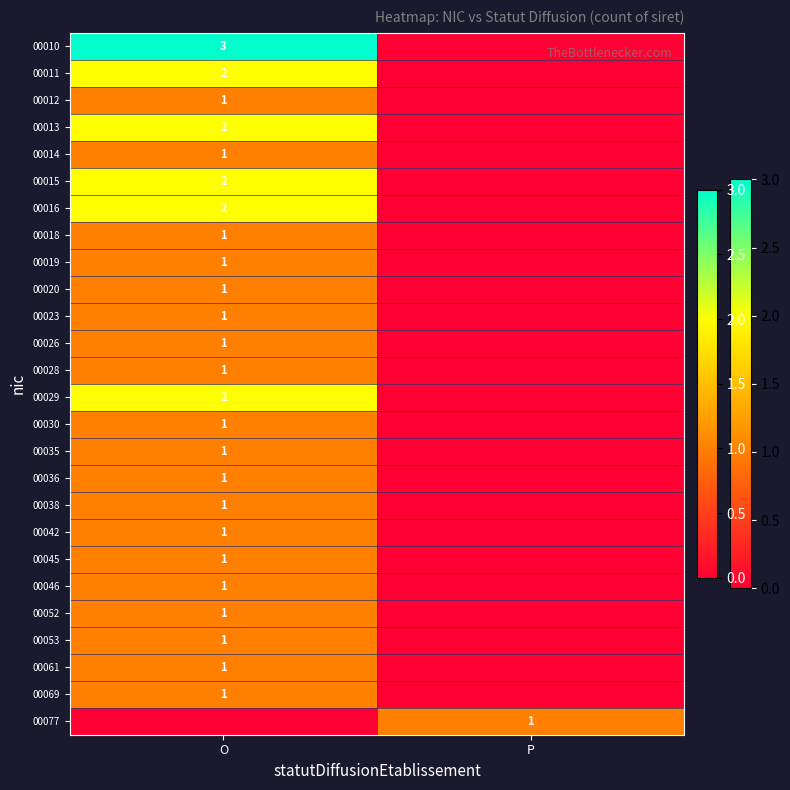

Is it true that 00023 equals 1 at O?

True